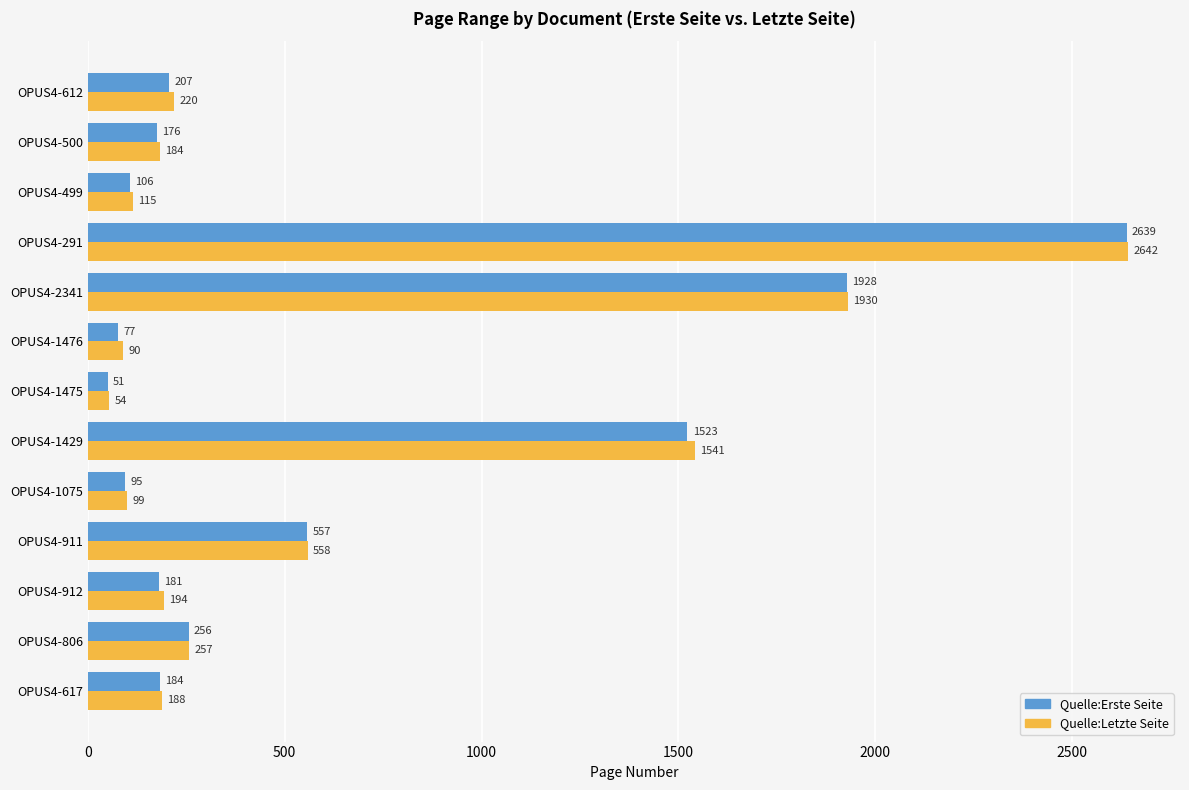

True or false: Quelle:Erste Seite has a value of 256 at OPUS4-806.

True